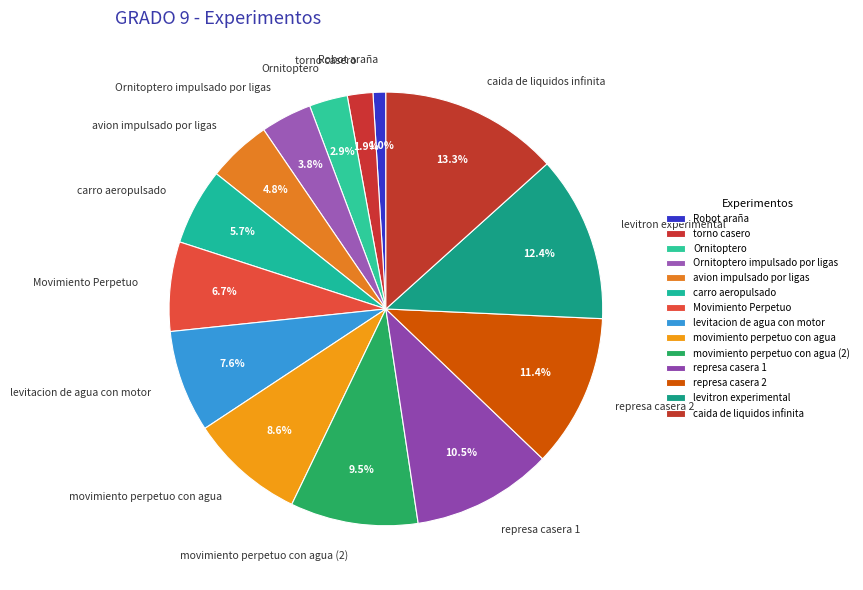

How many slices are in this pie chart?

14